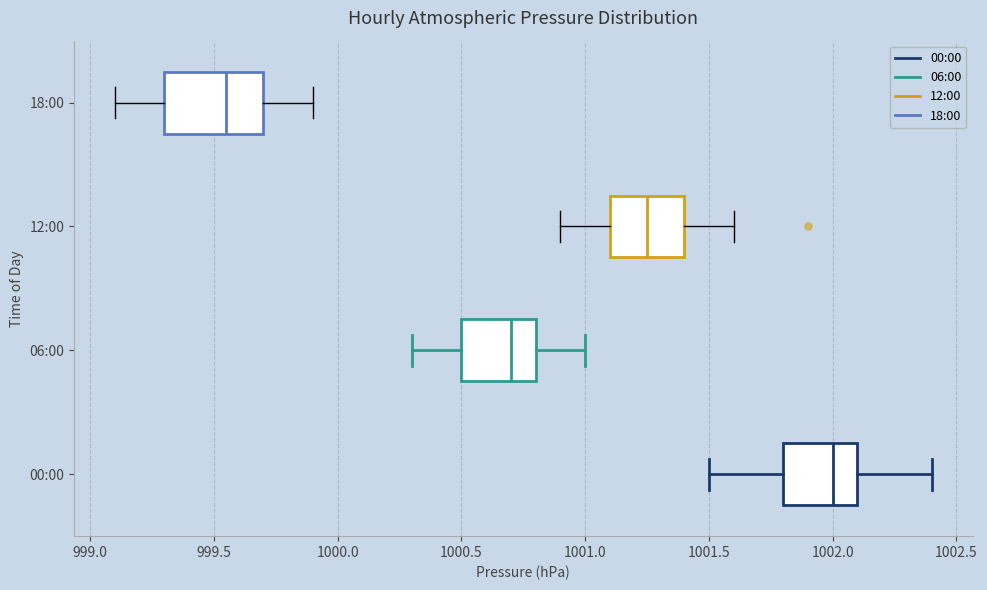

Which box is the widest, from its left edge to its right edge?

18:00